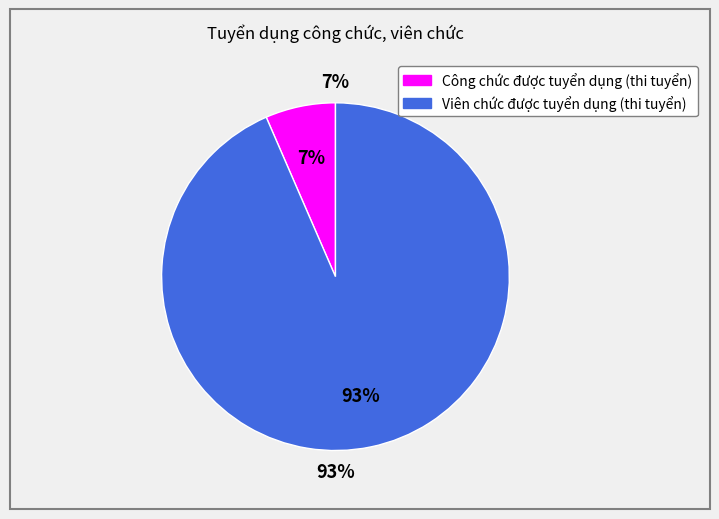

Between Viên chức được tuyển dụng (thi tuyển) and Công chức được tuyển dụng (thi tuyển), which is larger?

Viên chức được tuyển dụng (thi tuyển)